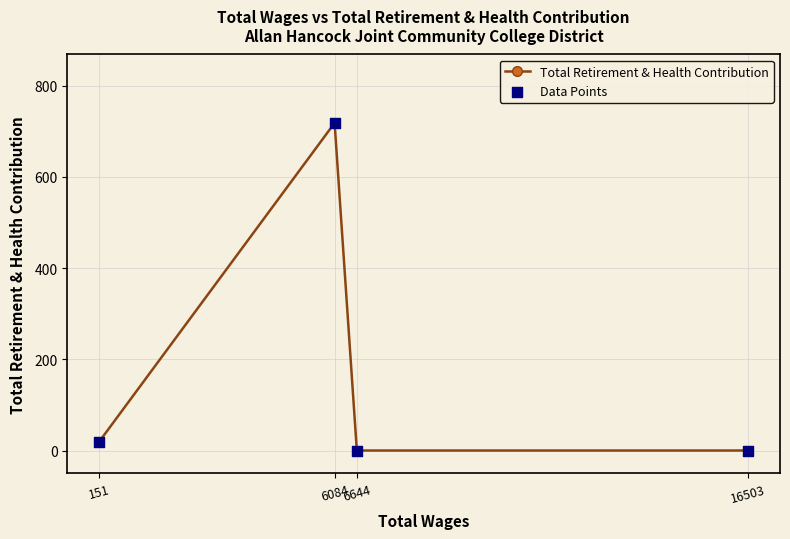

Which has a higher value, 6644 or 6084?

6084